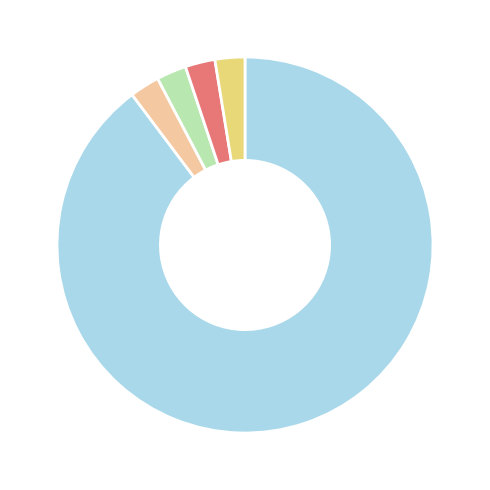

Does any single category account for the majority?

Yes